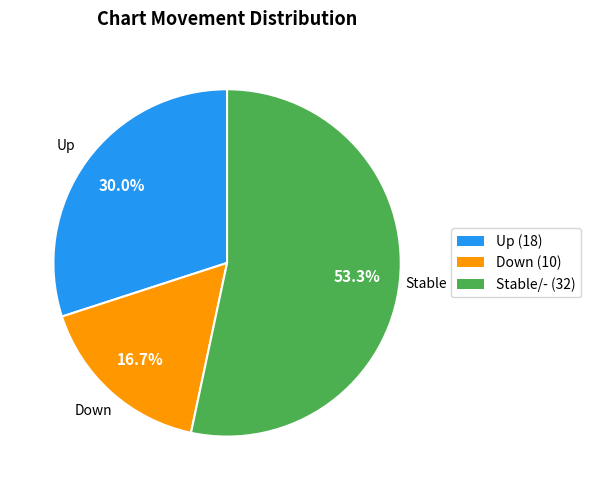

Is there any slice that represents more than half of the pie?

Yes